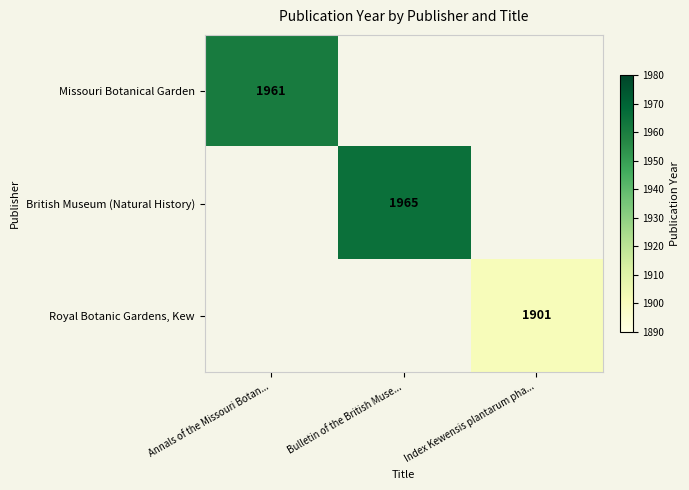

True or false: Missouri Botanical Garden has a value of 2725 at Annals of the Missouri Botan....

False